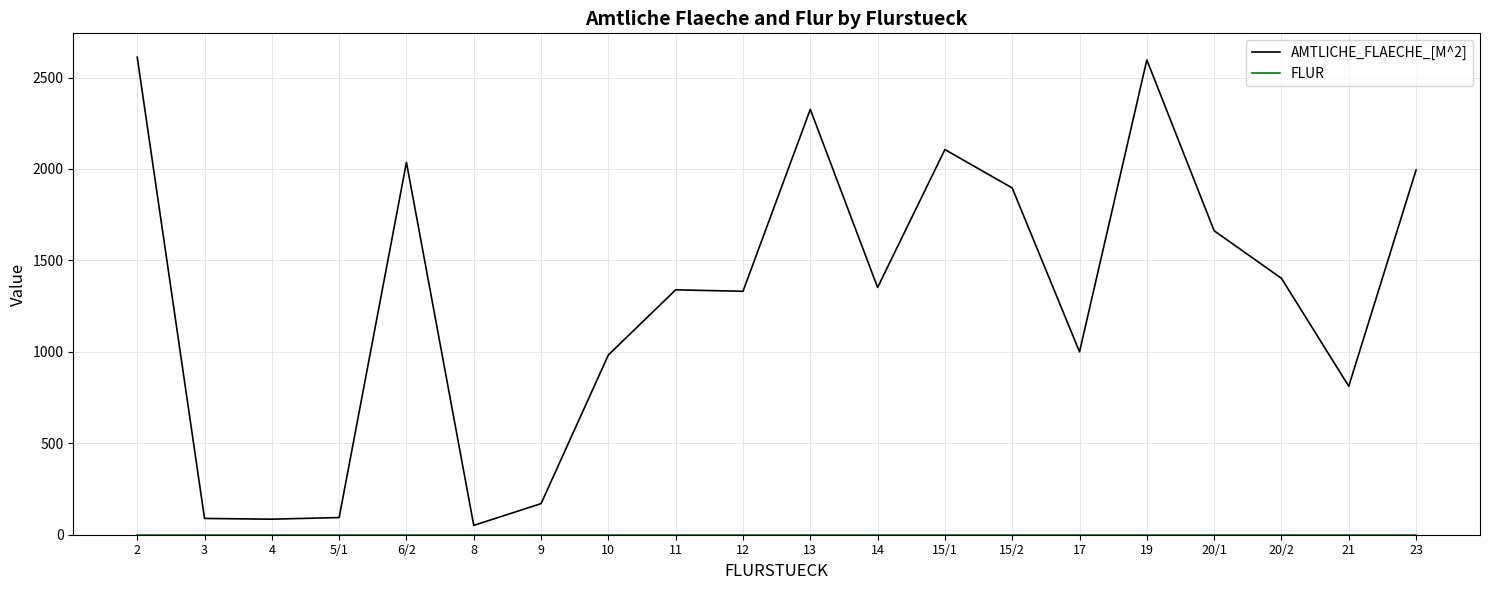

Is it true that AMTLICHE_FLAECHE_[M^2] equals 1896 at 15/2?

True